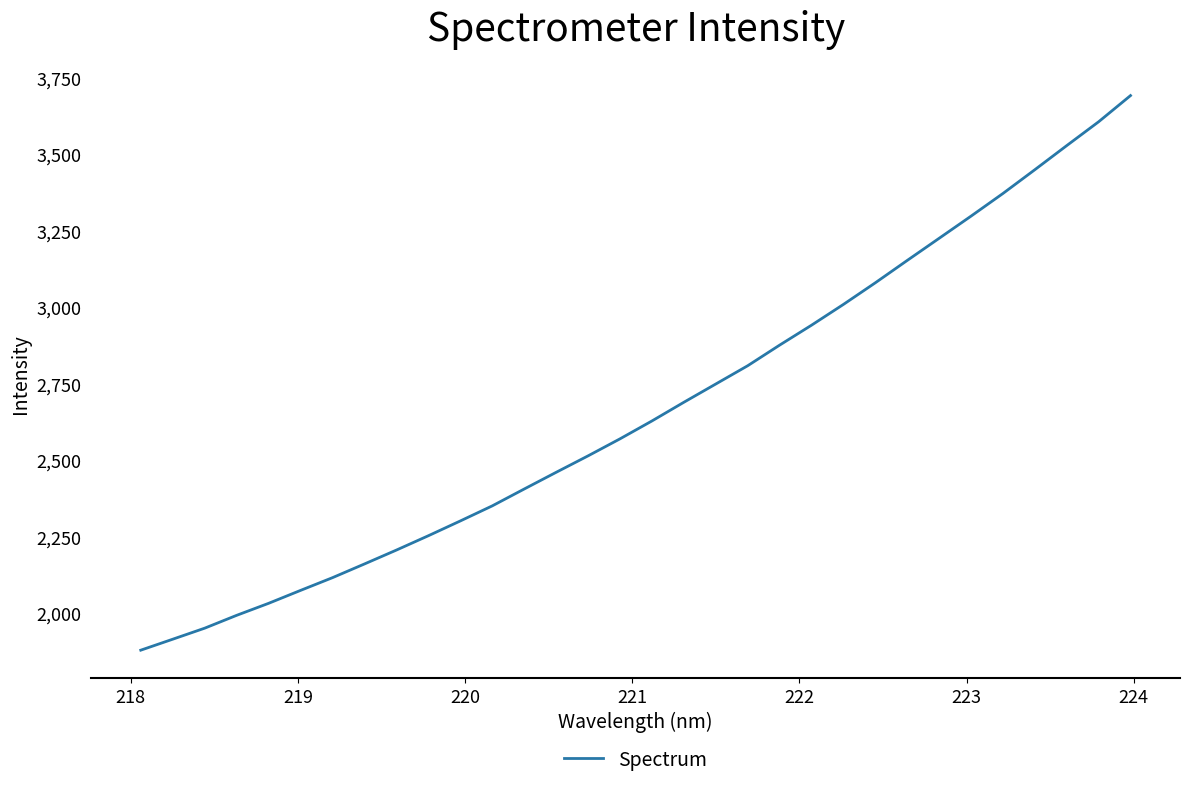

Reading left to right, what are all the values shown in this chart?

1877.3	1913.1	1949.2	1991.2	2030.5	2072.8	2114.5	2159.3	2204.7	2251.6	2300.0	2349.3	2404.4	2459.0	2512.9	2568.5	2627.0	2688.1	2747.9	2807.6	2875.0	2940.2	3008.2	3079.0	3152.1	3224.5	3297.0	3371.1	3448.8	3527.6	3605.6	3691.2